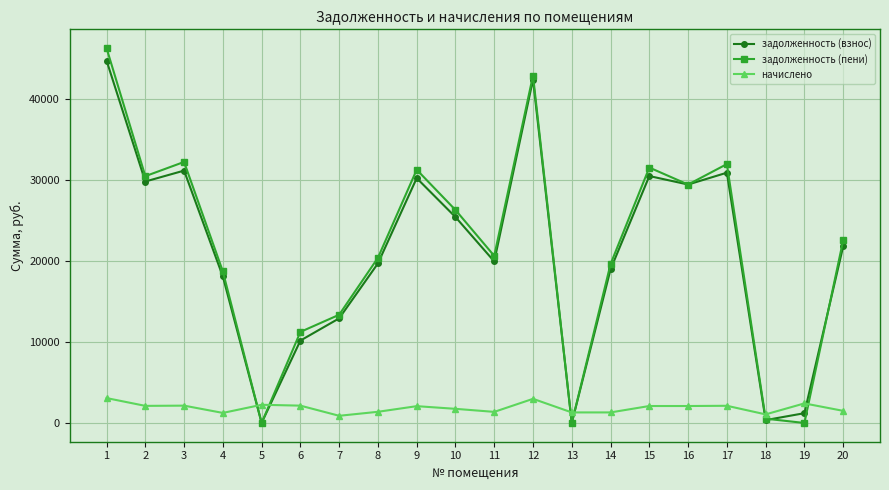

True or false: задолженность (взнос) has more than 1 interior local peaks.

True